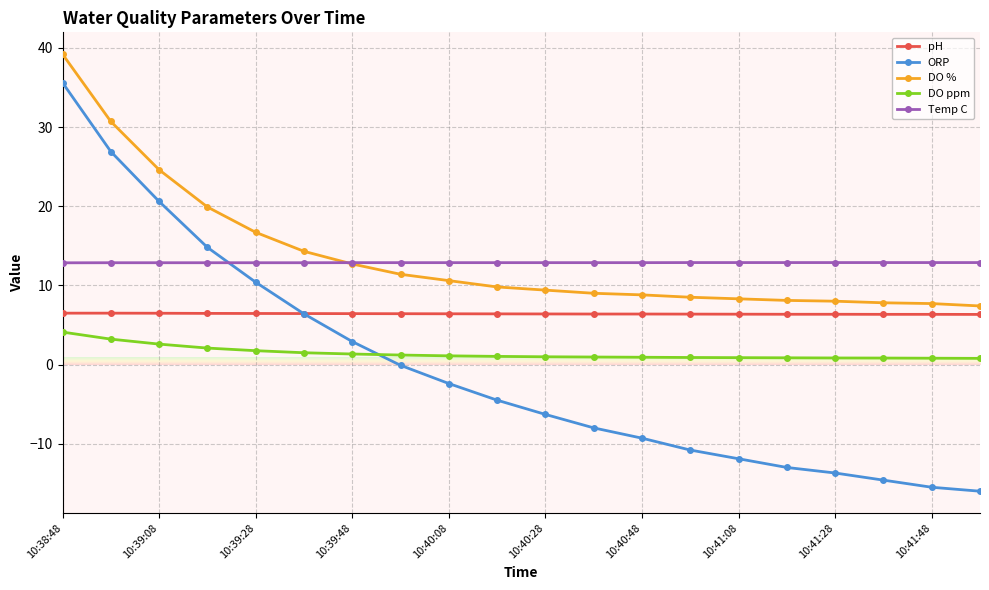

What is the greatest value displayed?

39.2